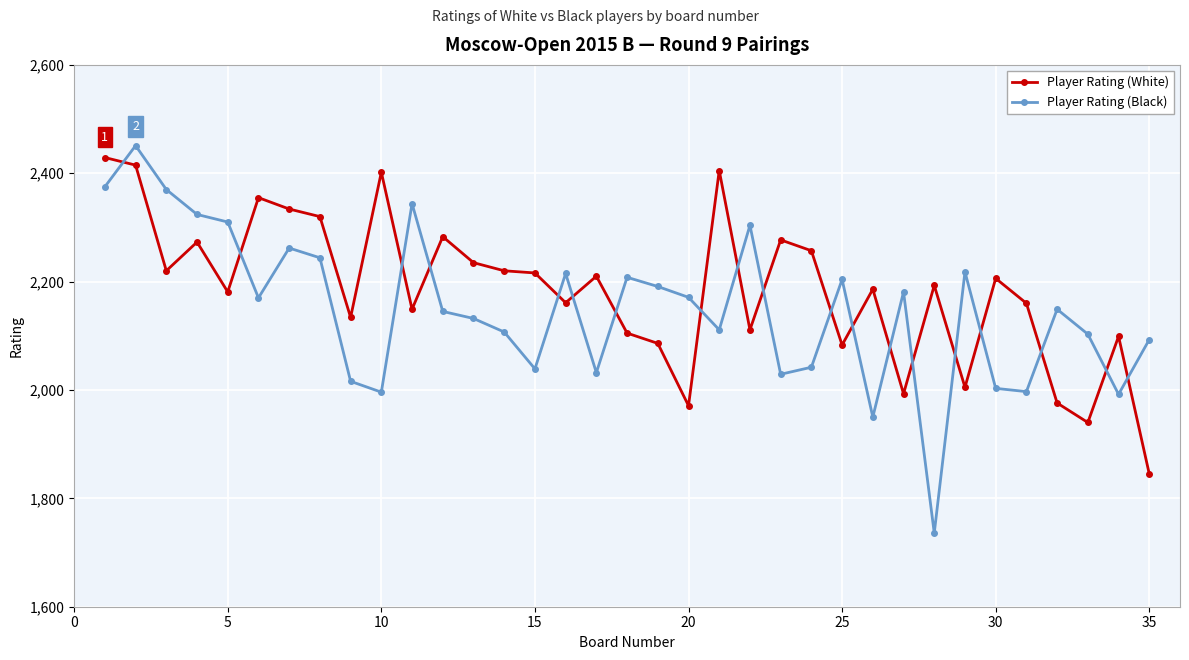

What is the value of the Player Rating (Black) point at the 22nd from the left?

2304